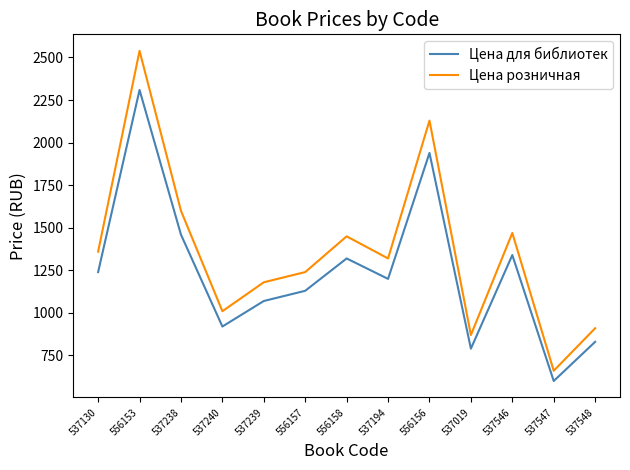

Reading right to left, transcribe all the data shown in this chart.

Цена для библиотек: 537548=829	537547=599	537546=1339	537019=789	556156=1939	537194=1199	556158=1319	556157=1129	537239=1069	537240=919	537238=1459	556153=2309	537130=1239
Цена розничная: 537548=909	537547=659	537546=1469	537019=869	556156=2129	537194=1319	556158=1449	556157=1239	537239=1179	537240=1009	537238=1599	556153=2539	537130=1359